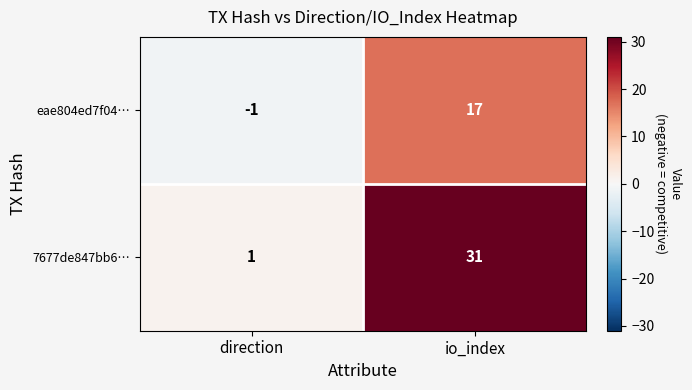

Which label corresponds to the smallest value in the chart?

direction